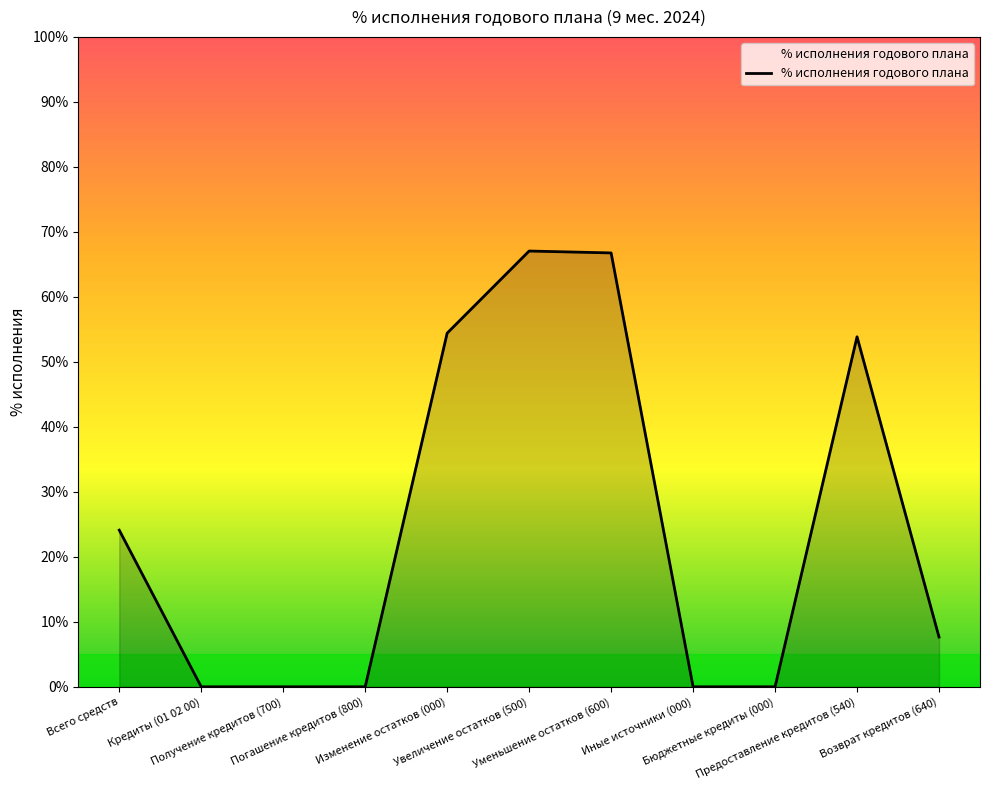

What is the maximum value shown in the chart?

67.1